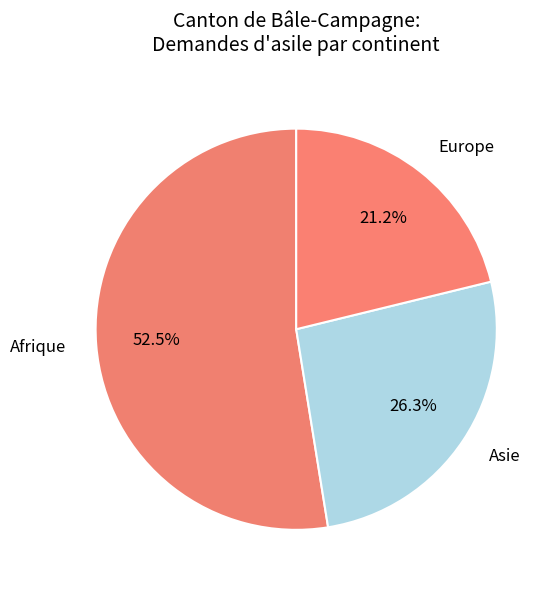

Count the number of slices in the pie.

3